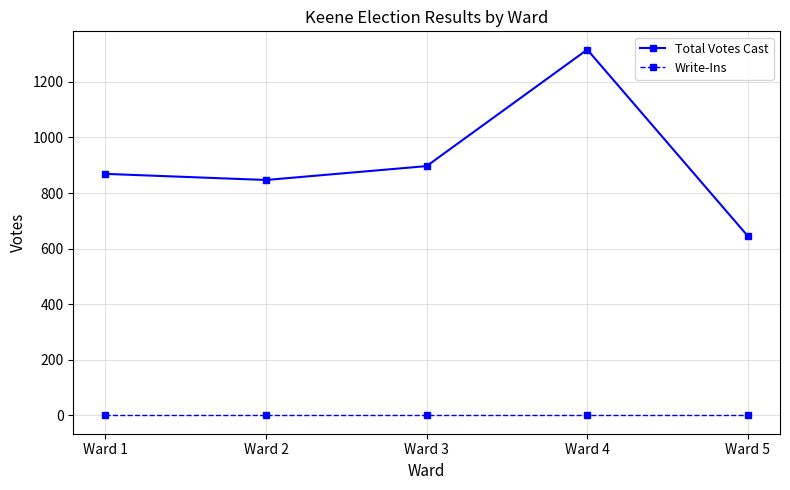

True or false: Total Votes Cast and Write-Ins intersect in this chart.

False